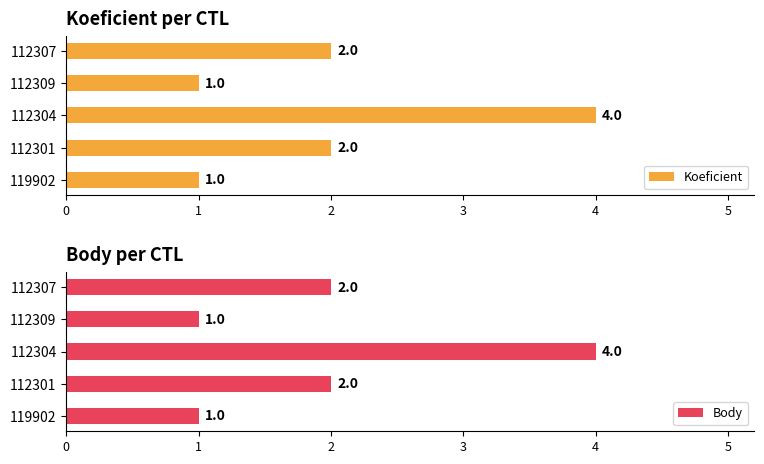

Is it true that Koeficient equals 3 at 112307?

False